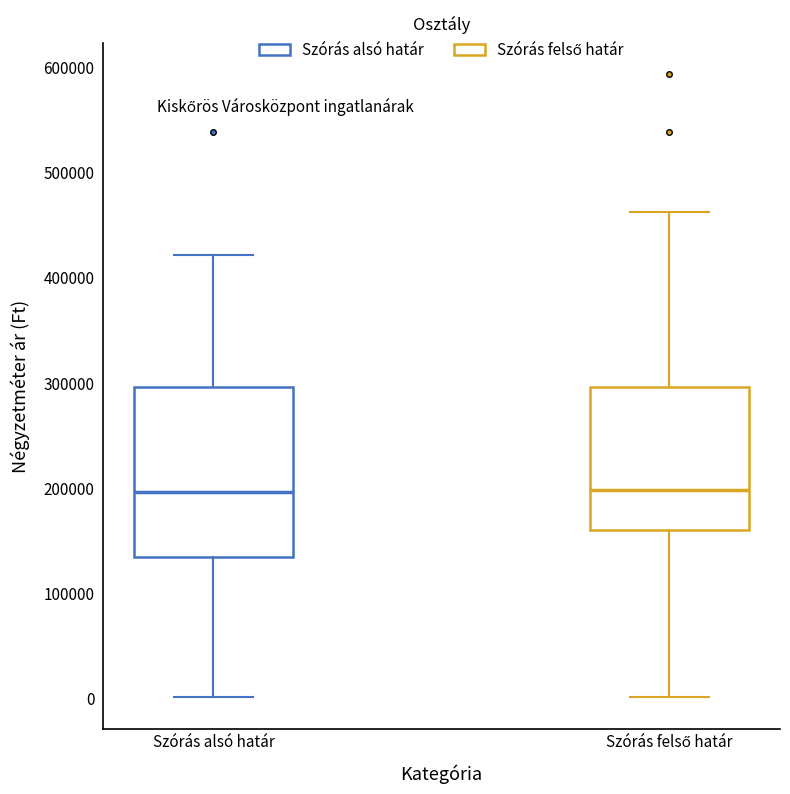

Comparing the boxes themselves (not the whiskers), which one is the tallest?

Szórás alsó határ